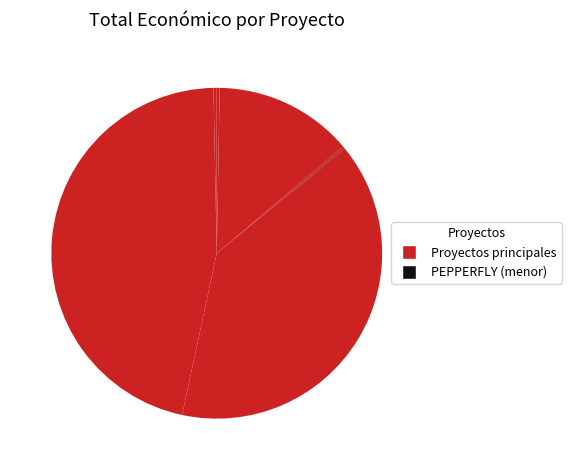

Count the number of slices in the pie.

8